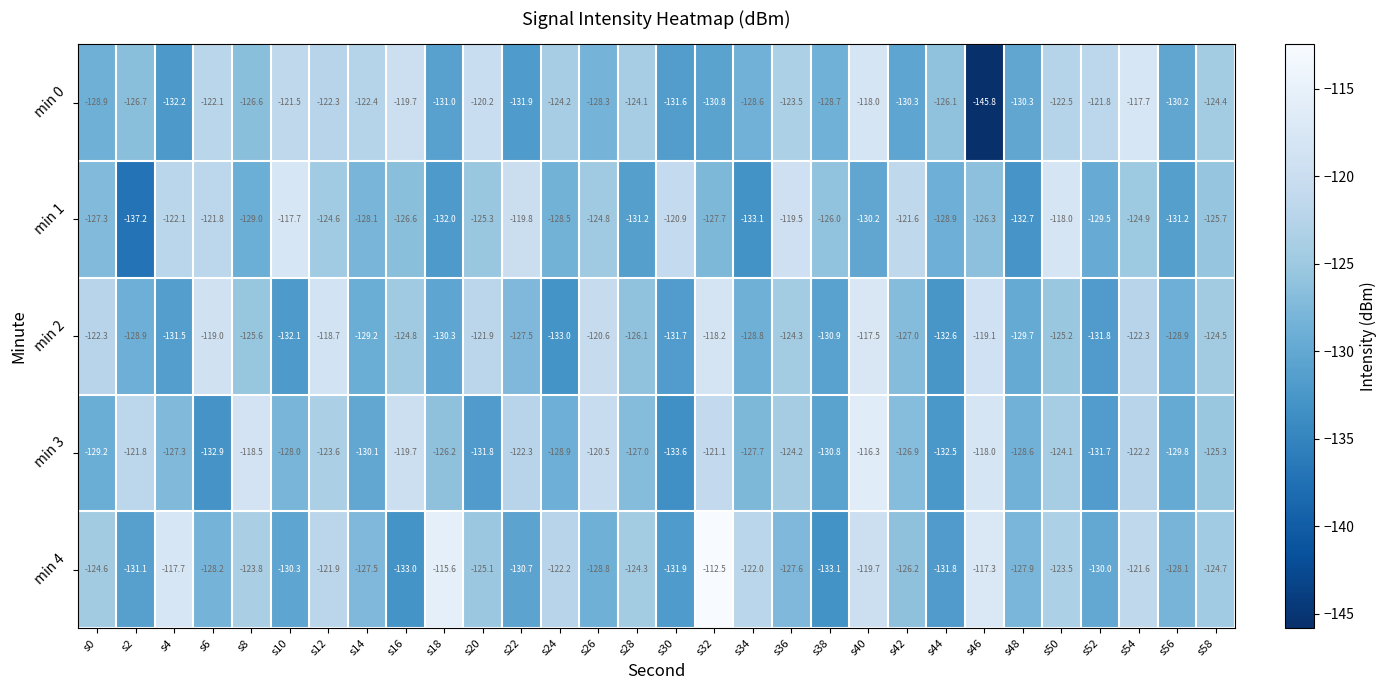

How many distinct data groups are displayed?

5